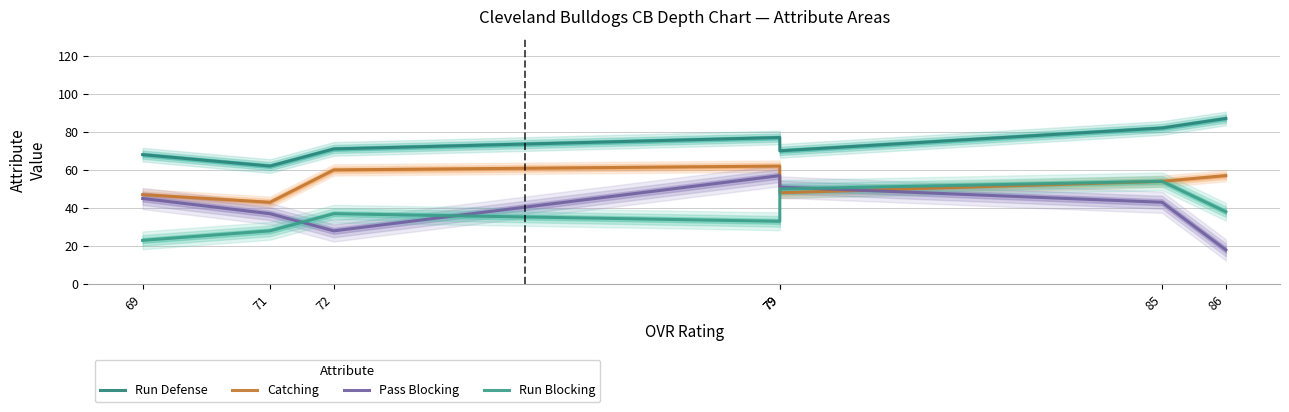

The Pass Blocking series shows 45 at 69. True or false?

True